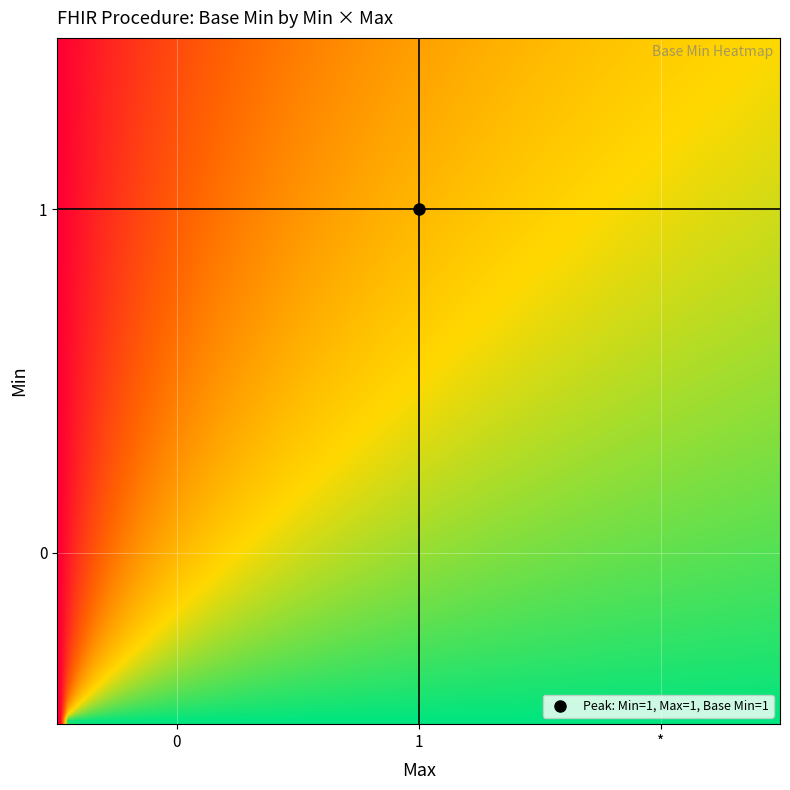

Reading right to left, extract all data points from this chart.

0: 2=0	1=0	0=0
1: 2=1	1=1	0=1